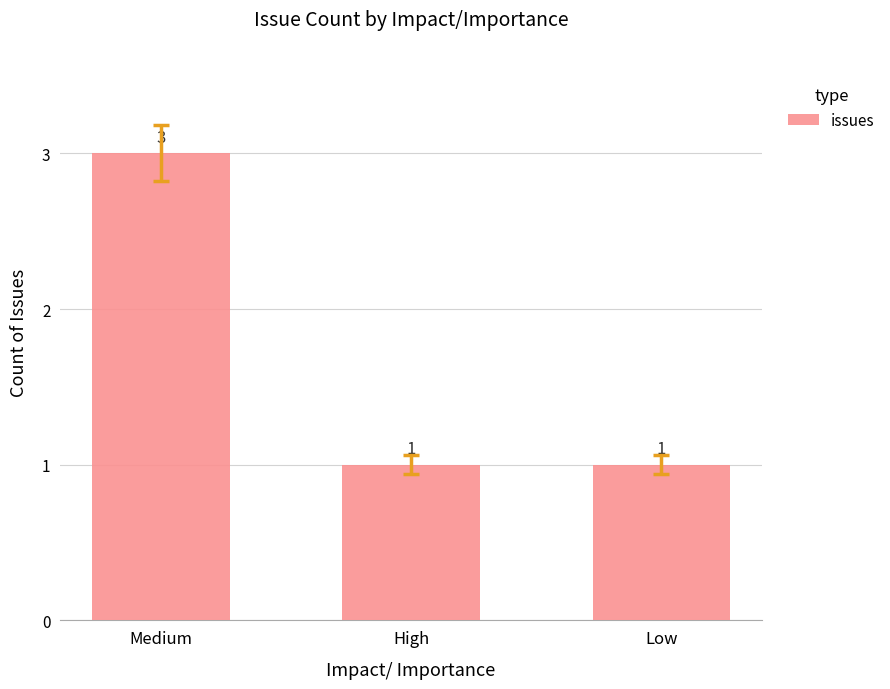

Is it true that the value at Low is 2?

False